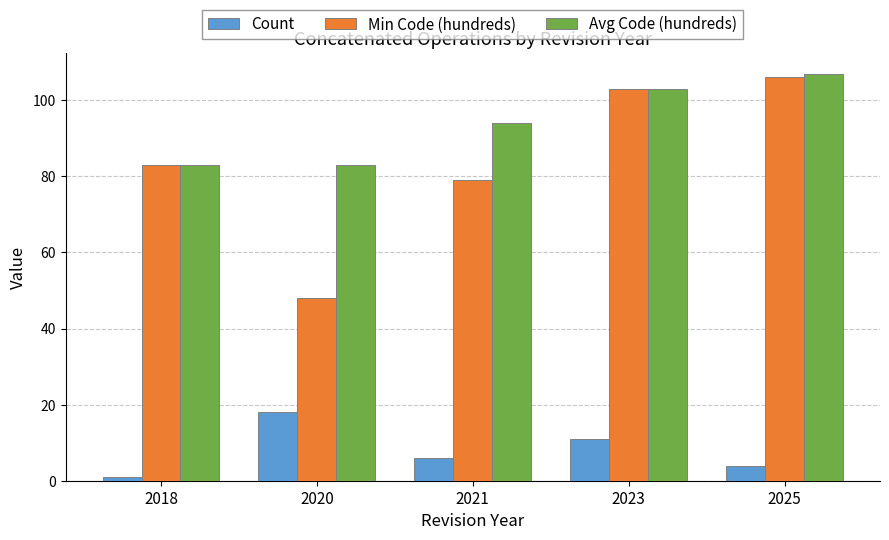

What is the difference between the maximum and minimum values in the Avg Code (hundreds) series?

24